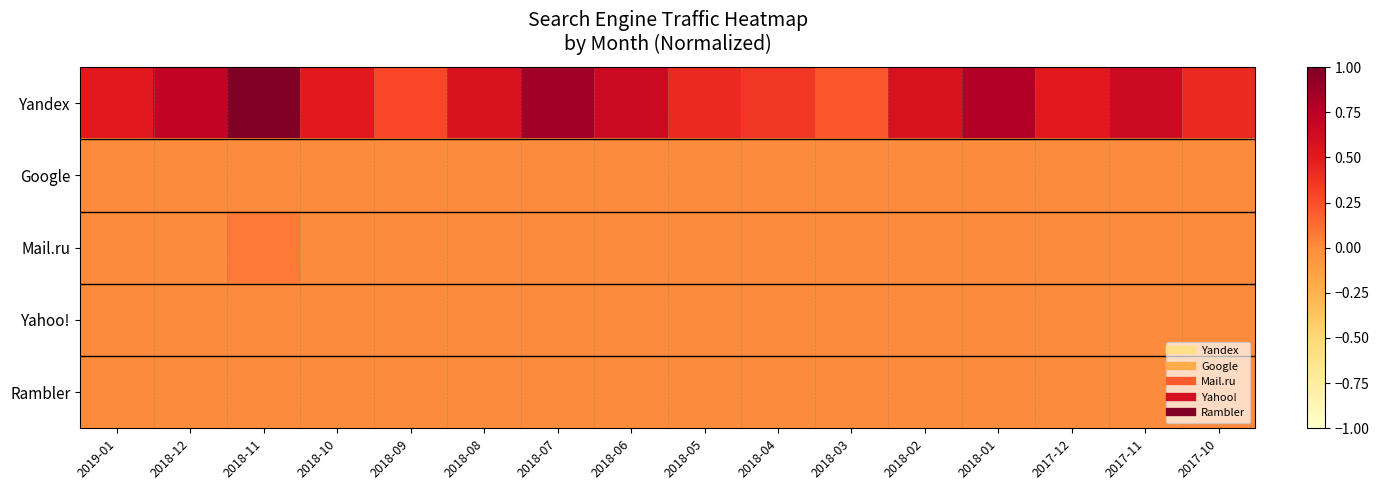

Reading right to left, transcribe all the data shown in this chart.

Yandex: 2017-10=0.4	2017-11=0.6	2017-12=0.5	2018-01=0.8	2018-02=0.6	2018-03=0.2	2018-04=0.4	2018-05=0.4	2018-06=0.6	2018-07=0.9	2018-08=0.6	2018-09=0.3	2018-10=0.5	2018-11=1.0	2018-12=0.7	2019-01=0.5
Google: 2017-10=0.0	2017-11=0.0	2017-12=0.0	2018-01=0.0	2018-02=0.0	2018-03=0.0	2018-04=0.0	2018-05=0.0	2018-06=0.0	2018-07=0.0	2018-08=0.0	2018-09=0.0	2018-10=0.0	2018-11=0.0	2018-12=0.0	2019-01=0.0
Mail.ru: 2017-10=0.0	2017-11=0.0	2017-12=0.0	2018-01=0.0	2018-02=0.0	2018-03=0.0	2018-04=0.0	2018-05=0.0	2018-06=0.0	2018-07=0.0	2018-08=0.0	2018-09=0.0	2018-10=0.0	2018-11=0.1	2018-12=0.0	2019-01=0.0
Yahoo!: 2017-10=0.0	2017-11=0.0	2017-12=0.0	2018-01=0.0	2018-02=0.0	2018-03=0.0	2018-04=0.0	2018-05=0.0	2018-06=0.0	2018-07=0.0	2018-08=0.0	2018-09=0.0	2018-10=0.0	2018-11=0.0	2018-12=0.0	2019-01=0.0
Rambler: 2017-10=0.0	2017-11=0.0	2017-12=0.0	2018-01=0.0	2018-02=0.0	2018-03=0.0	2018-04=0.0	2018-05=0.0	2018-06=0.0	2018-07=0.0	2018-08=0.0	2018-09=0.0	2018-10=0.0	2018-11=0.0	2018-12=0.0	2019-01=0.0